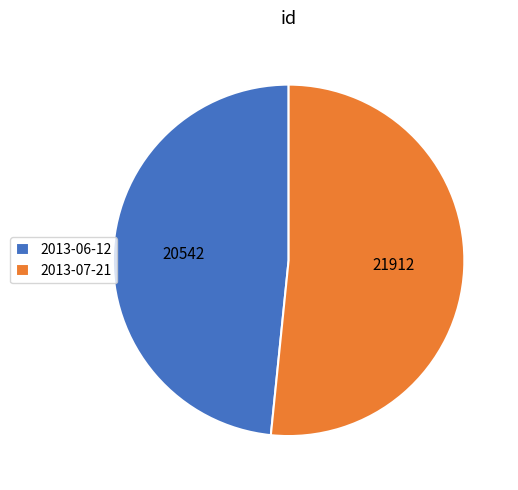

Rank the categories by value from lowest to highest.

2013-06-12, 2013-07-21